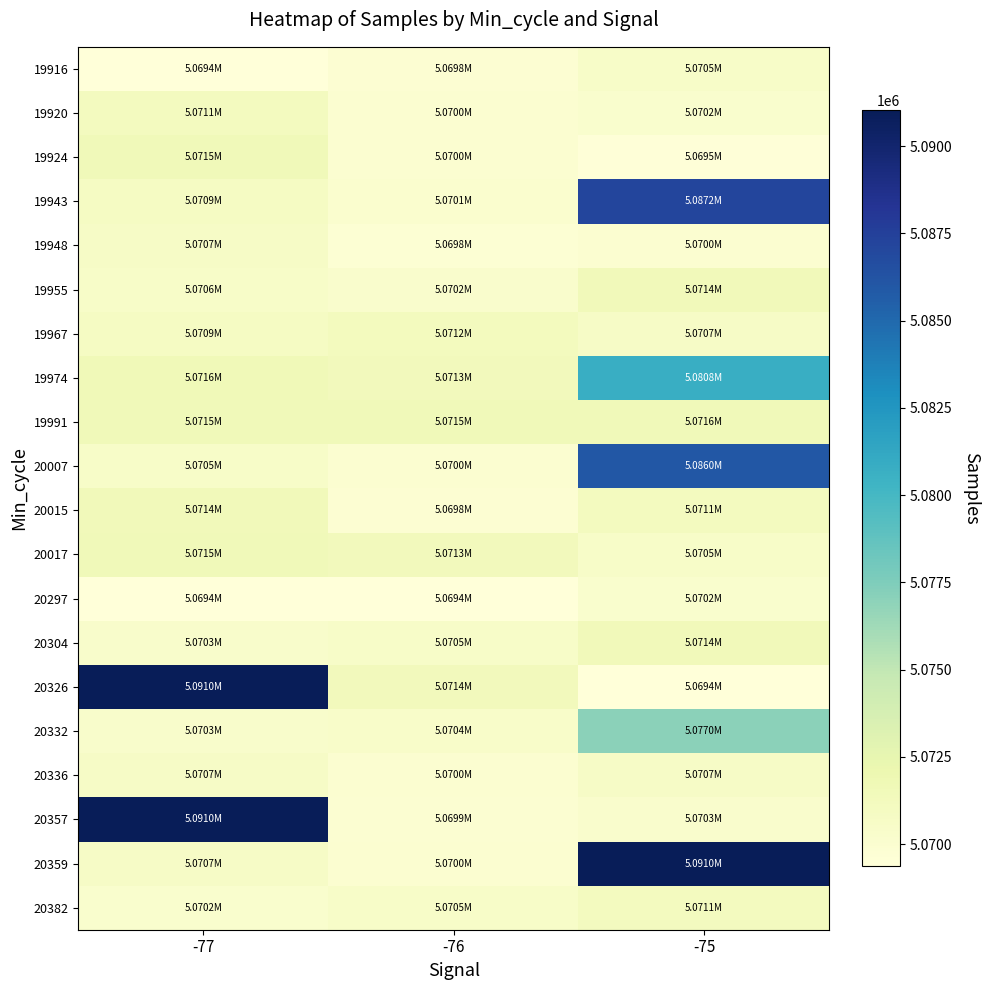

At which category is the sum across all series the highest?

-75